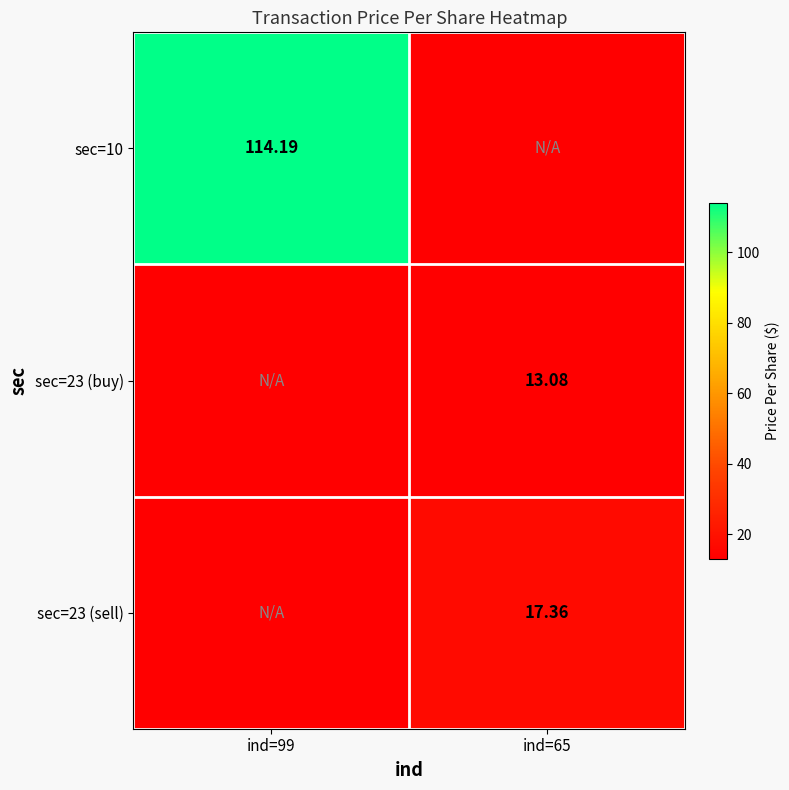

What is the difference between the highest and lowest values at ind=65?

4.3